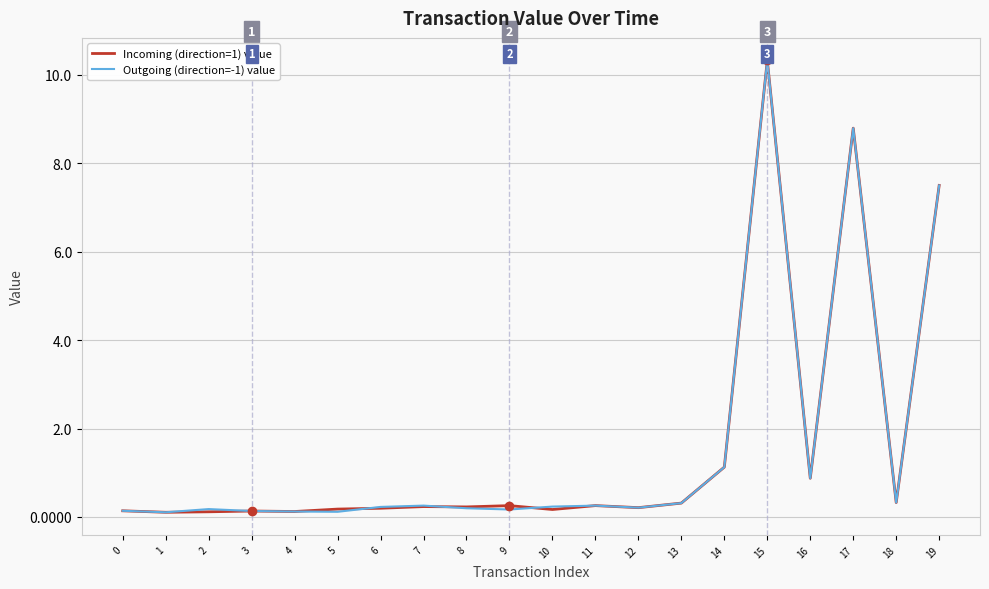

At which category is the sum across all series the highest?

15